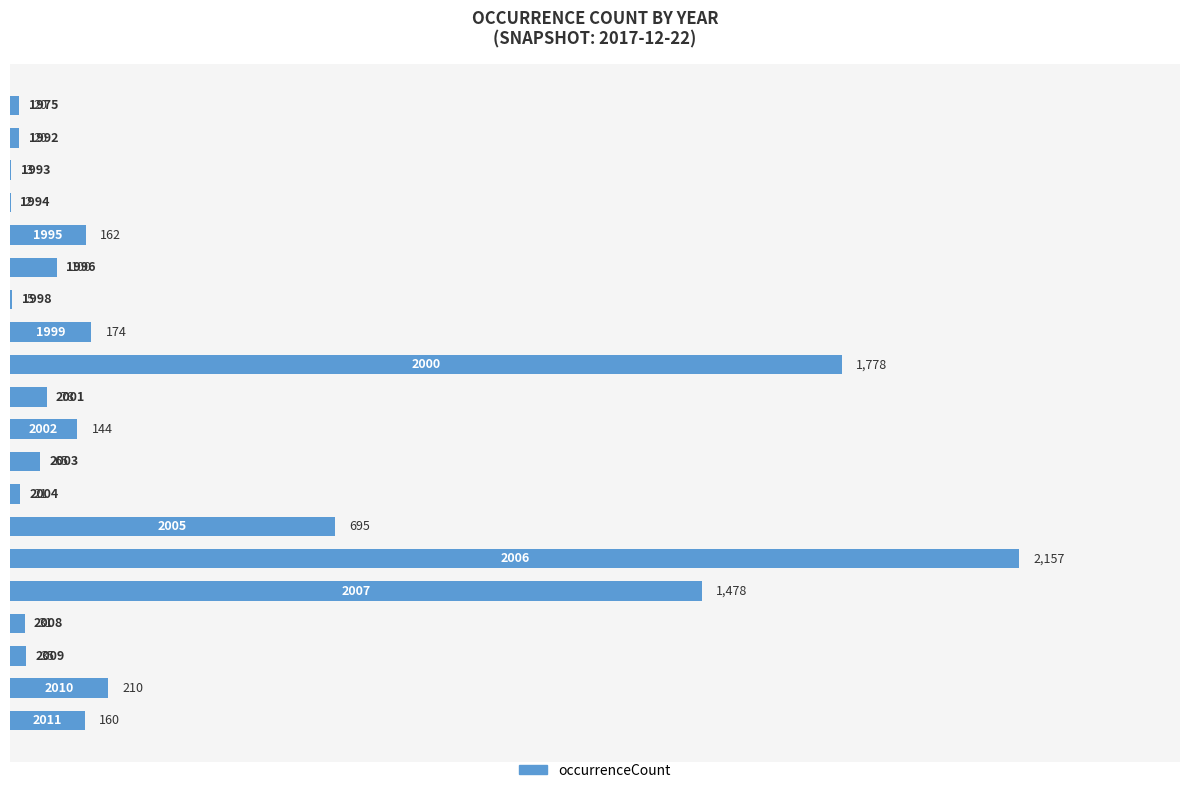

What is the sum of all values?

7338